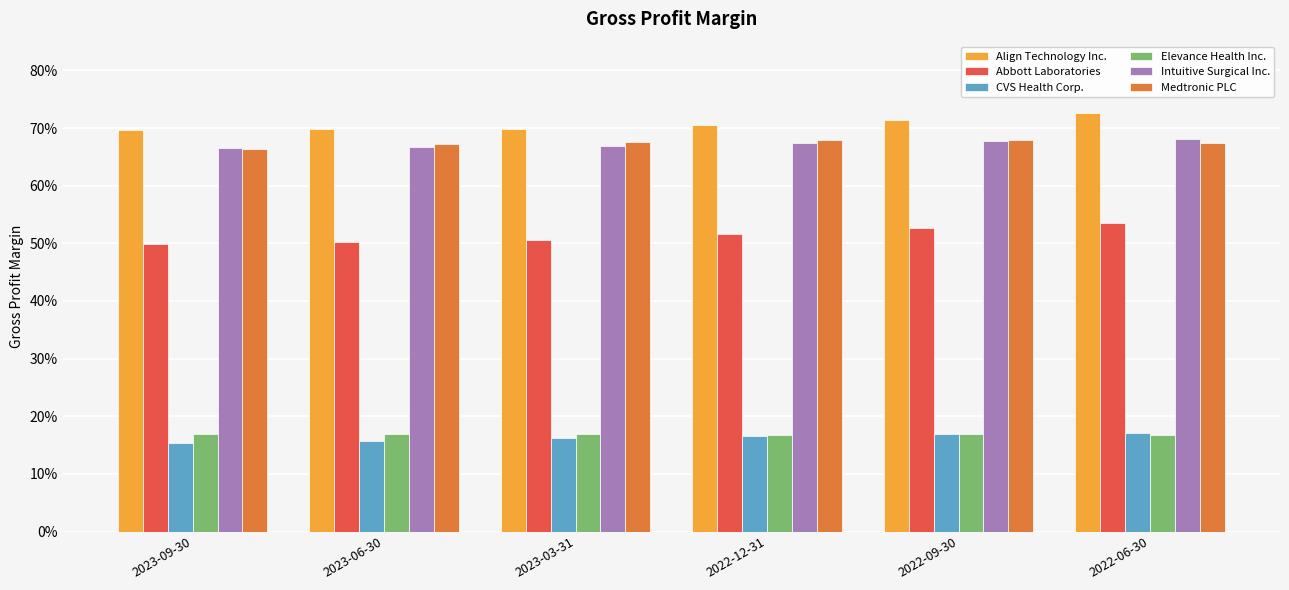

At which category is the sum across all series the highest?

2022-06-30